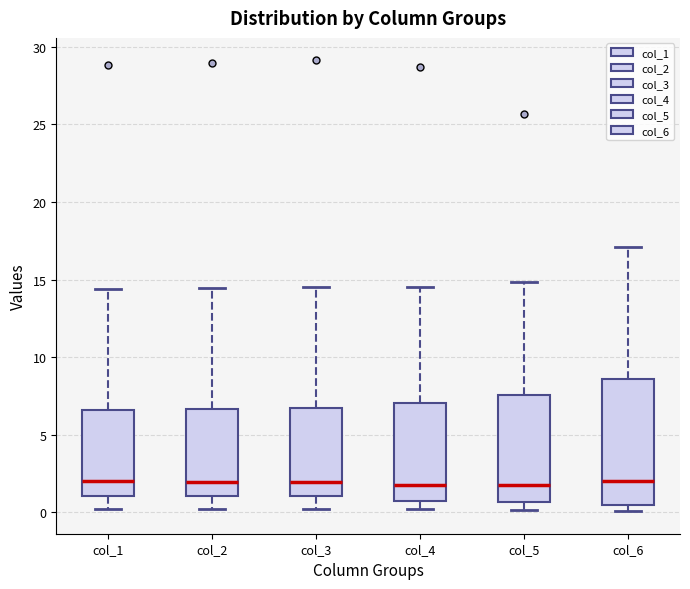

Which box is the tallest, from its lower edge to its upper edge?

col_6